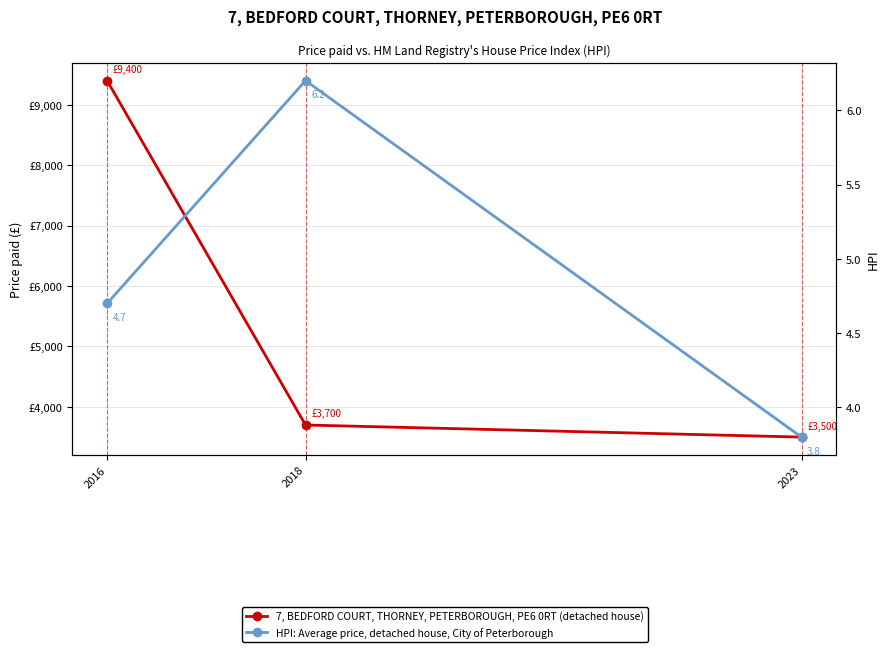

Reading left to right, what are all the values shown in this chart?

7, BEDFORD COURT, THORNEY, PETERBOROUGH, PE6 0RT (detached house): 9400.0	3700.0	3500.0
HPI: Average price, detached house, City of Peterborough: 4.7	6.2	3.8